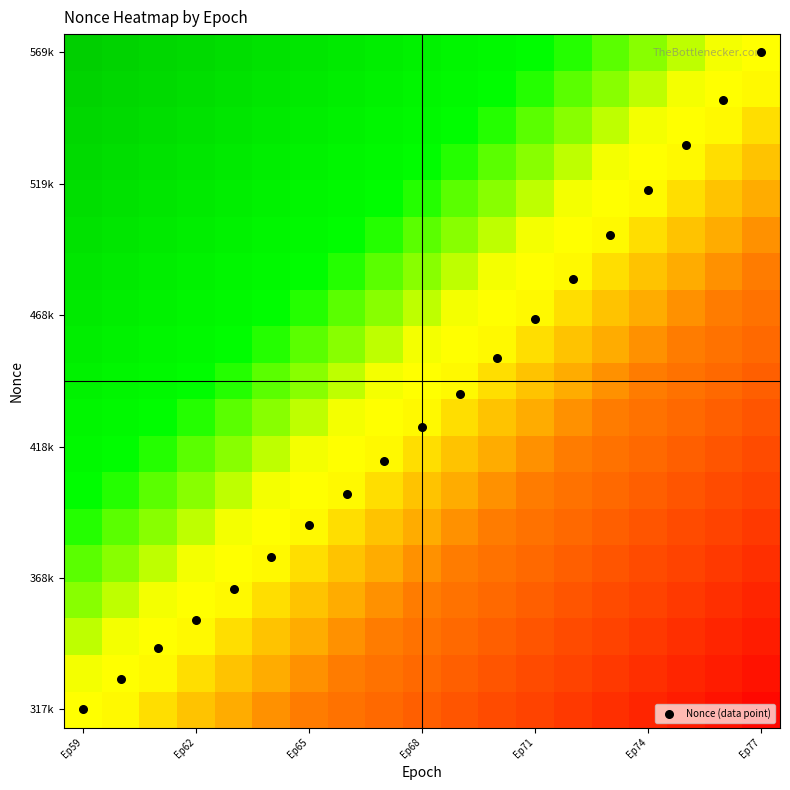

Which series has the largest total across all categories?

Nonce (data point)